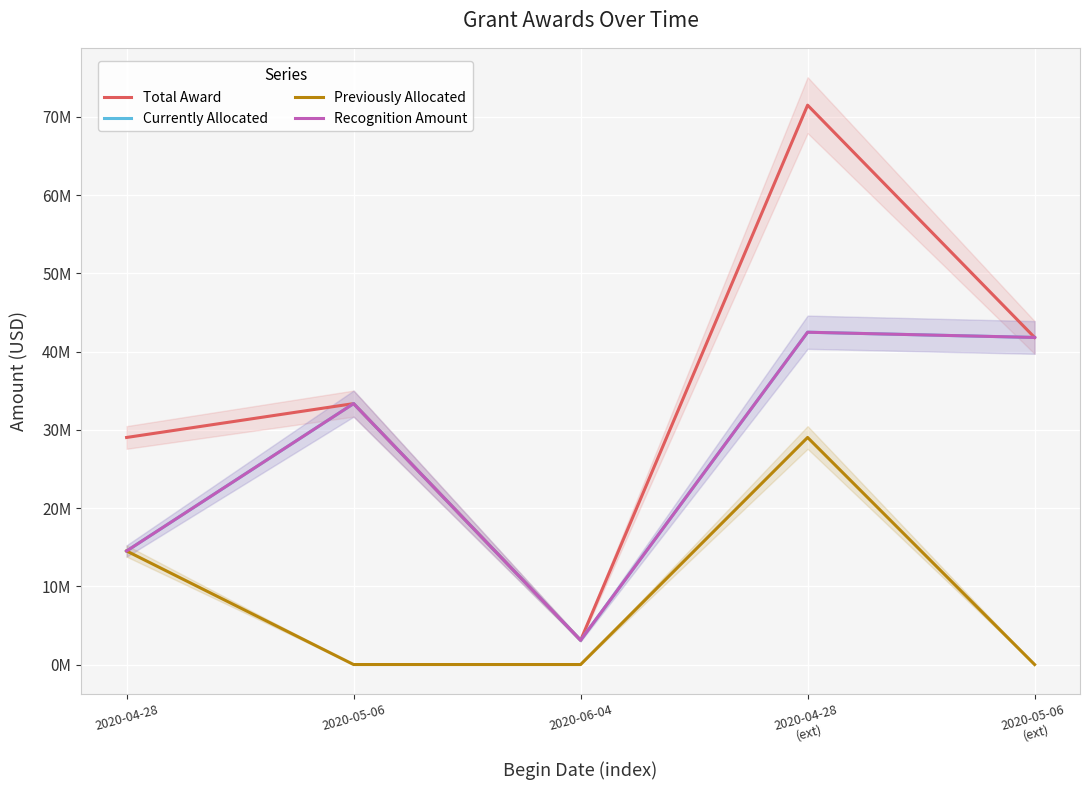

True or false: Total Award has more than 1 interior local peaks.

True